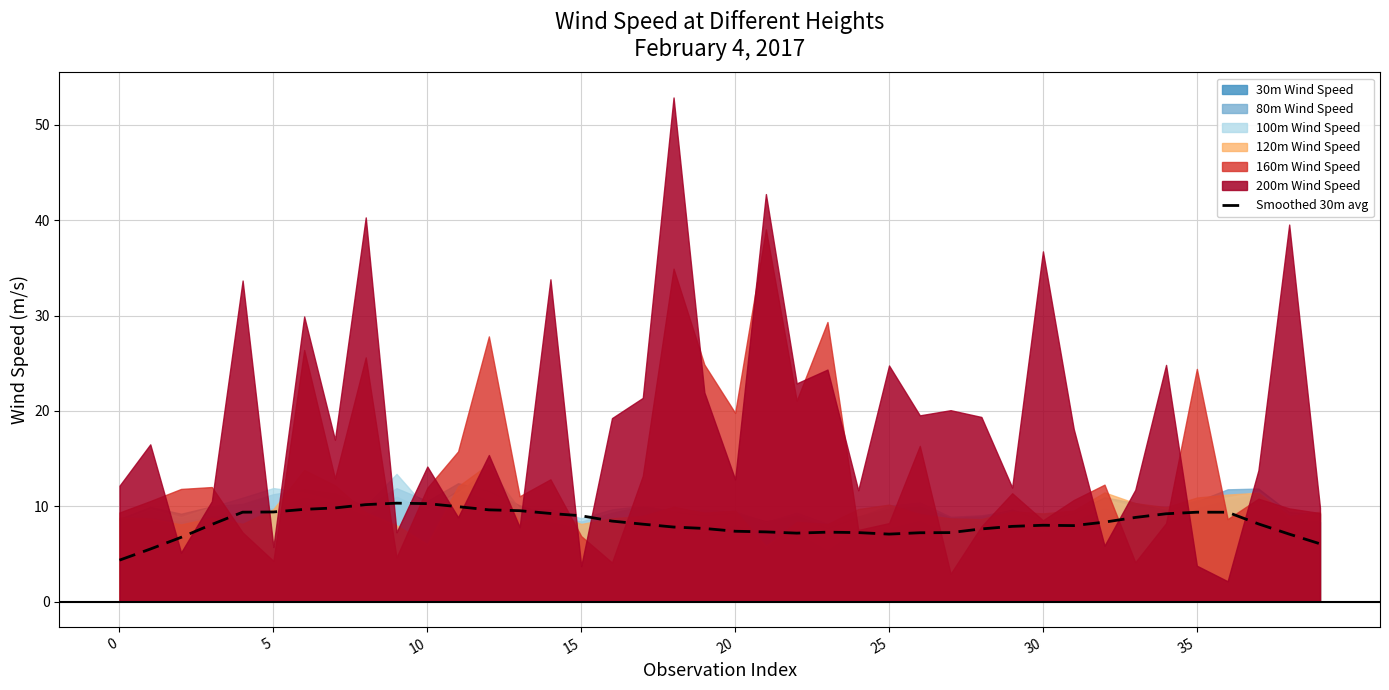

What is the difference between the maximum and minimum values?

6.0